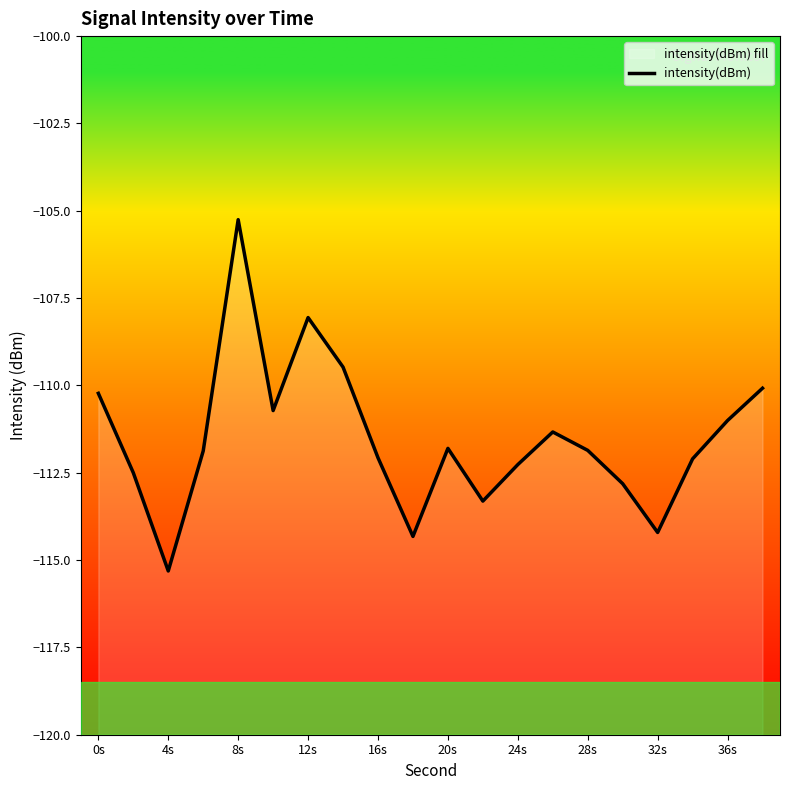

Is it true that the value at 15 is -51.0?

False